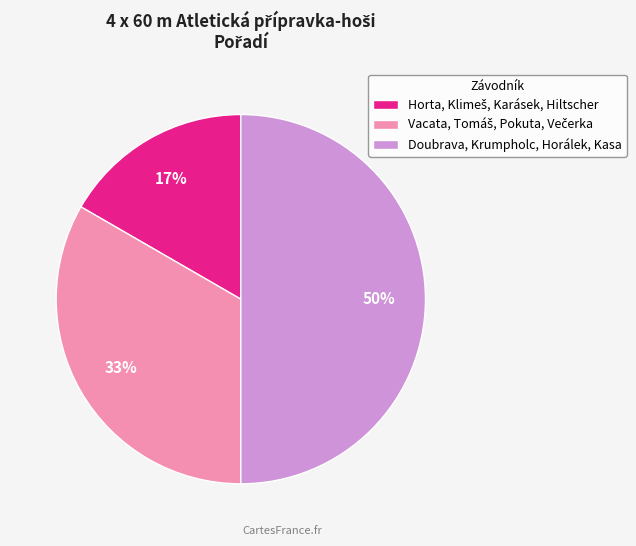

To the nearest percent, what is the difference between the largest and smallest slice percentages?

33%